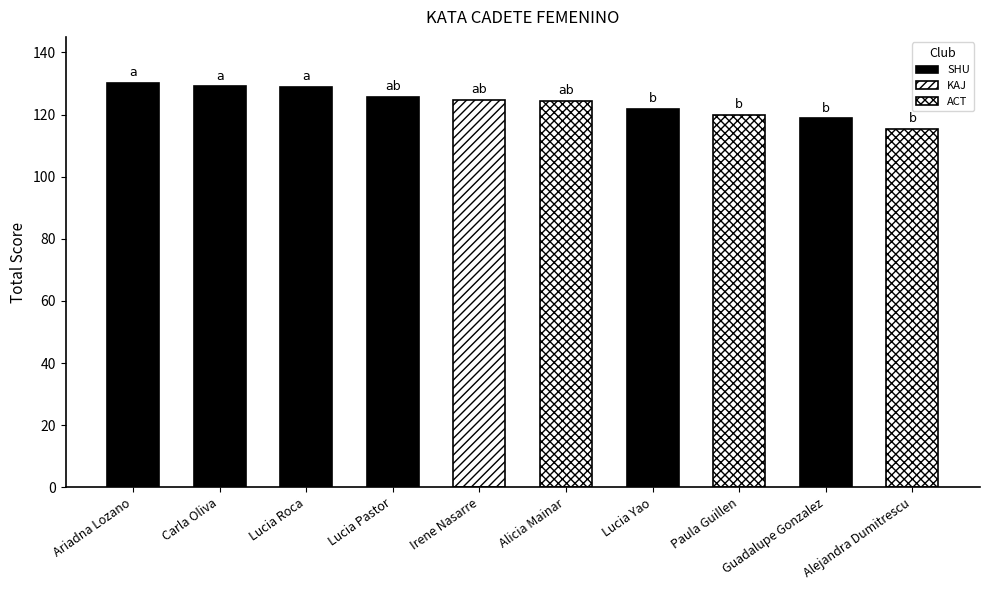

Which has a higher value, Alicia Mainar or Guadalupe Gonzalez?

Alicia Mainar